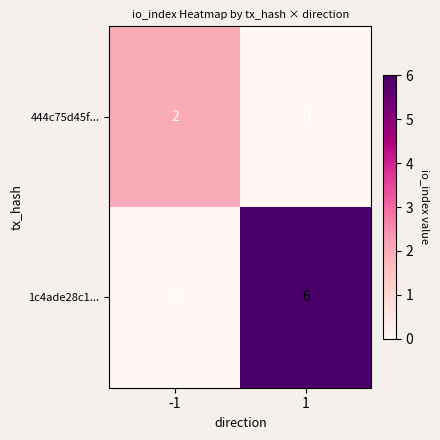

Between -1 and 1, which series saw the biggest shift?

1c4ade28c1...